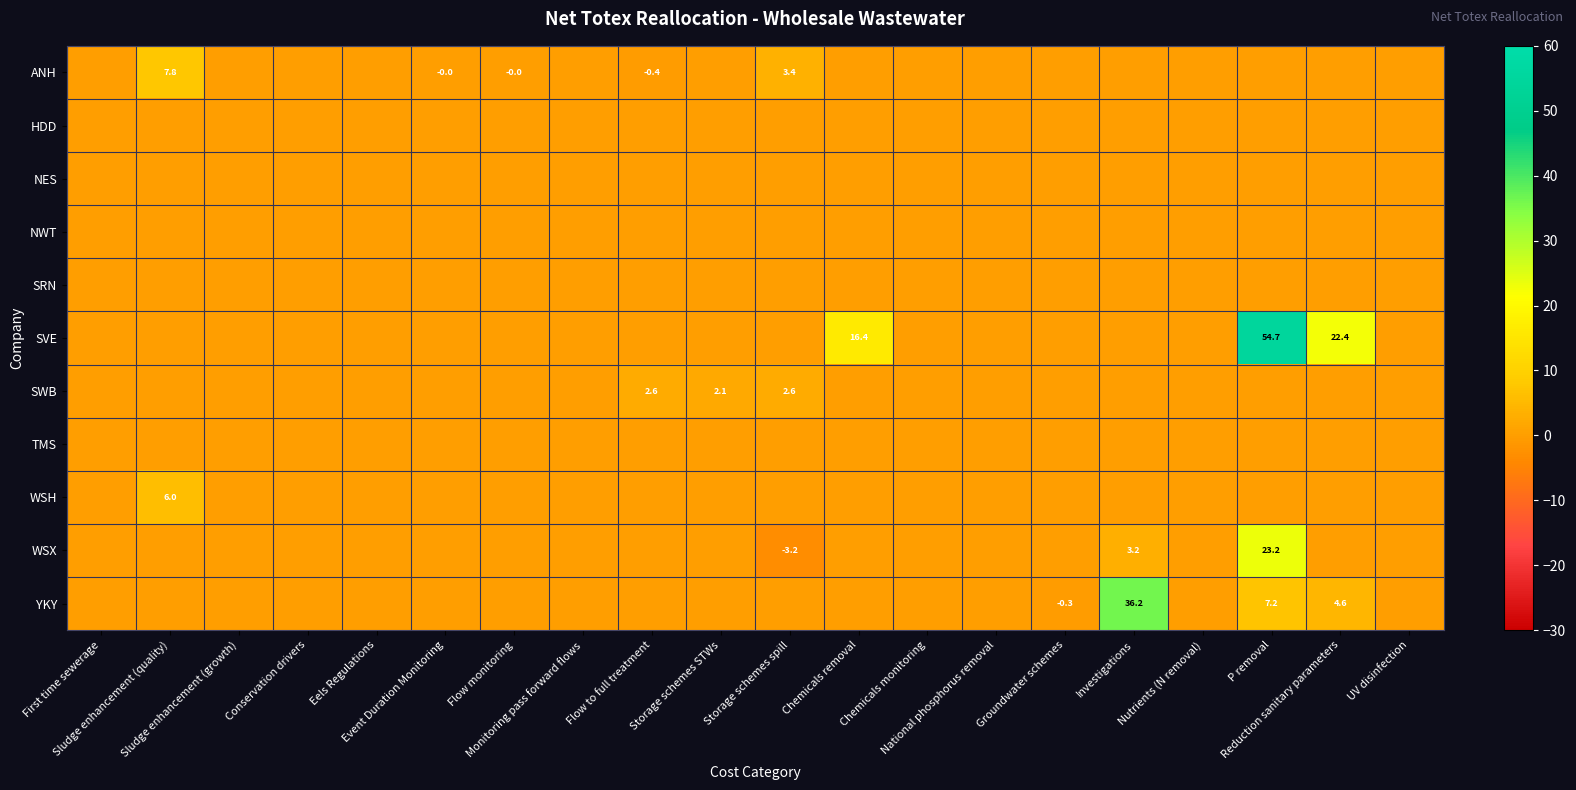

Count the number of data series in this chart.

11